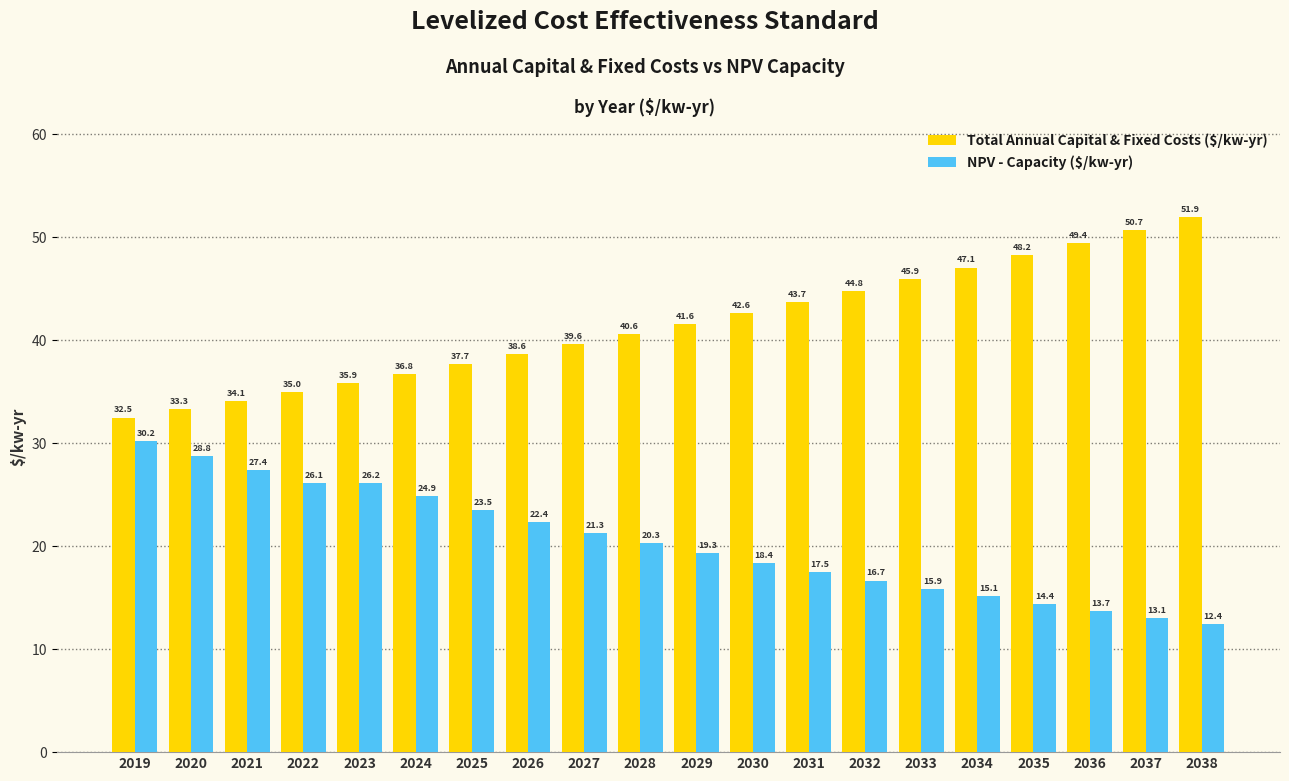

List the labels in order of Total Annual Capital & Fixed Costs ($/kw-yr) value, largest first.

2038, 2037, 2036, 2035, 2034, 2033, 2032, 2031, 2030, 2029, 2028, 2027, 2026, 2025, 2024, 2023, 2022, 2021, 2020, 2019